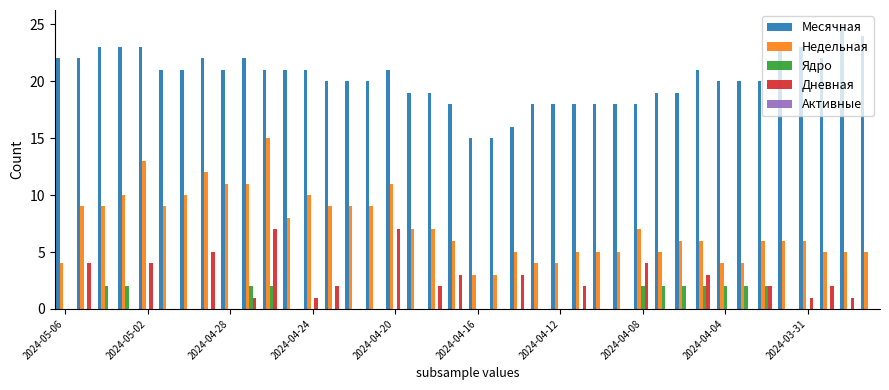

What is the highest value of the Месячная series?

25